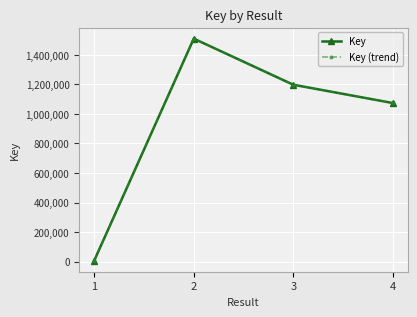

True or false: Key and Key (trend) intersect in this chart.

False